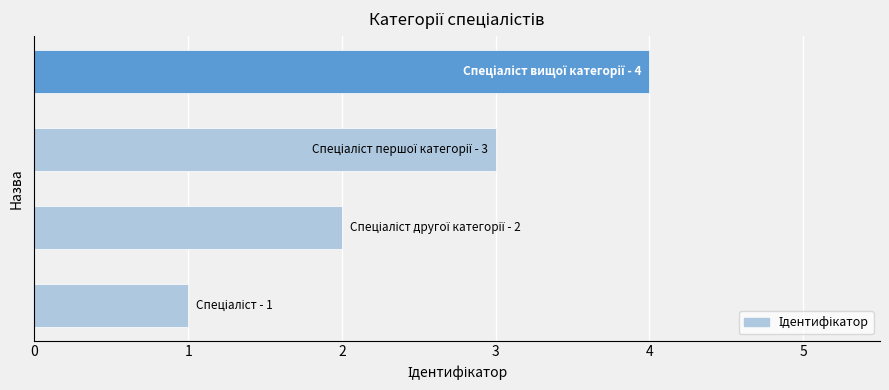

What is the minimum value shown in the chart?

1